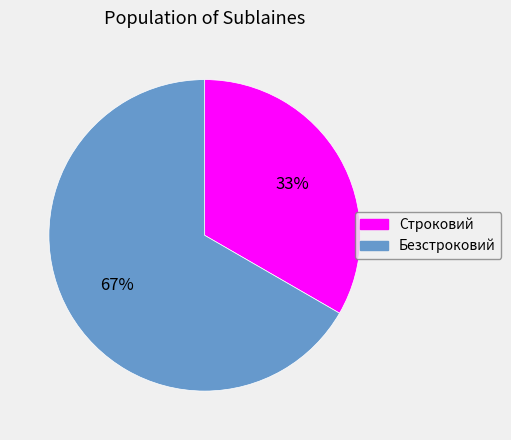

Approximately how many times larger is the value at Безстроковий compared to Строковий?

2.0